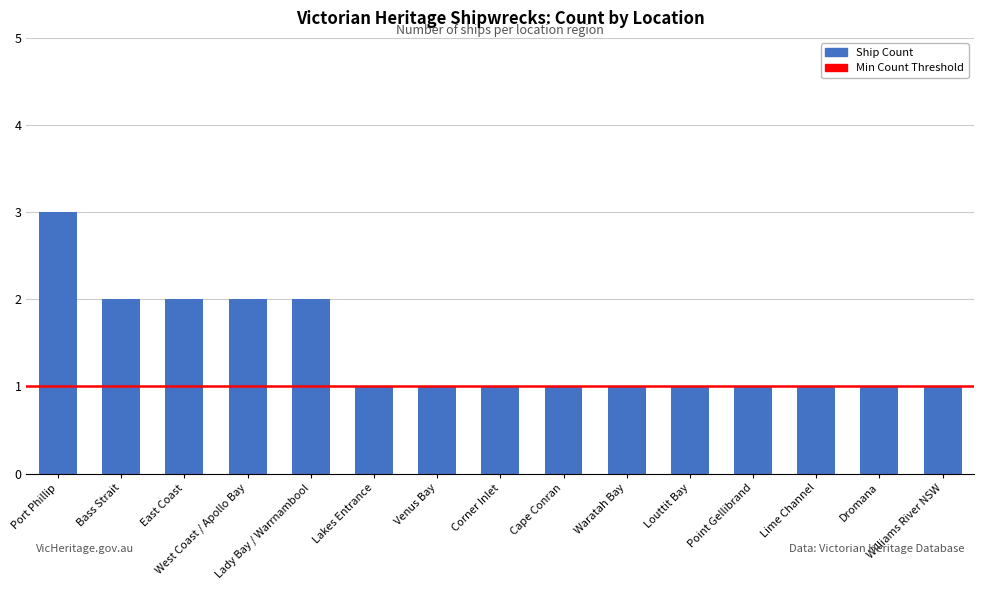

How many series are shown in this chart?

1